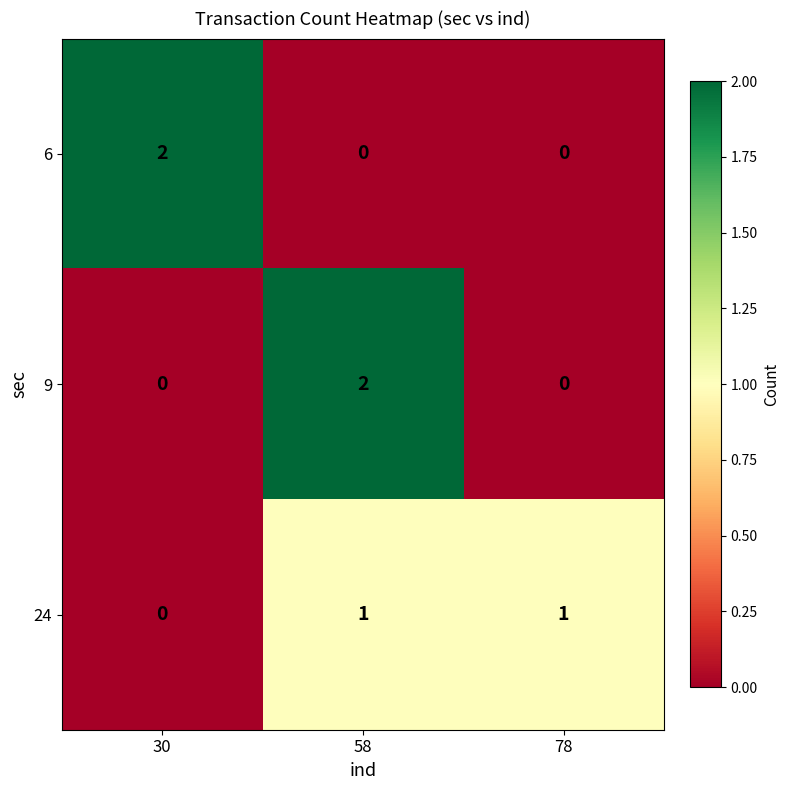

At how many categories does at least one series exceed 0?

3